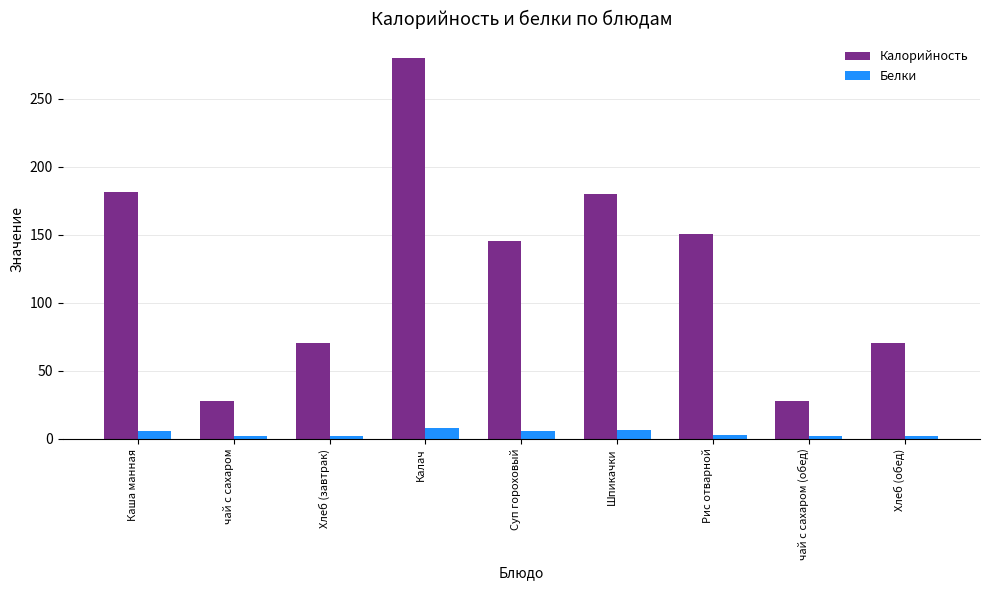

Which series changed the most between Каша манная and Калач?

Калорийность